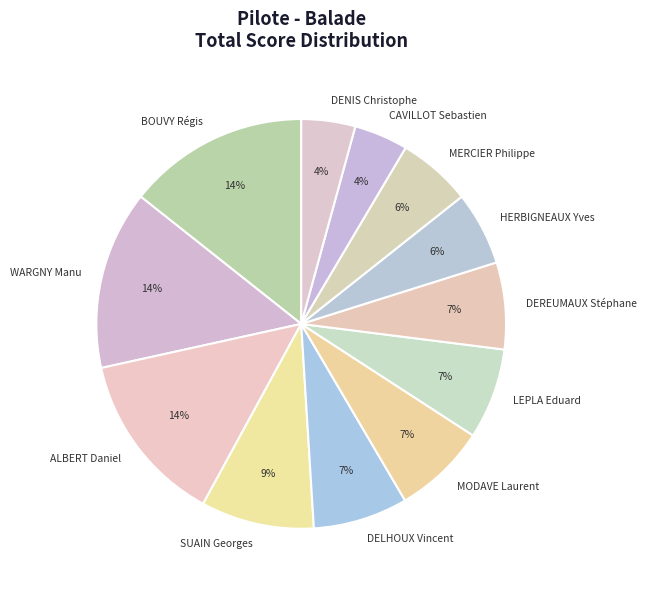

The LEPLA Eduard slice represents 1% of the pie. True or false?

False